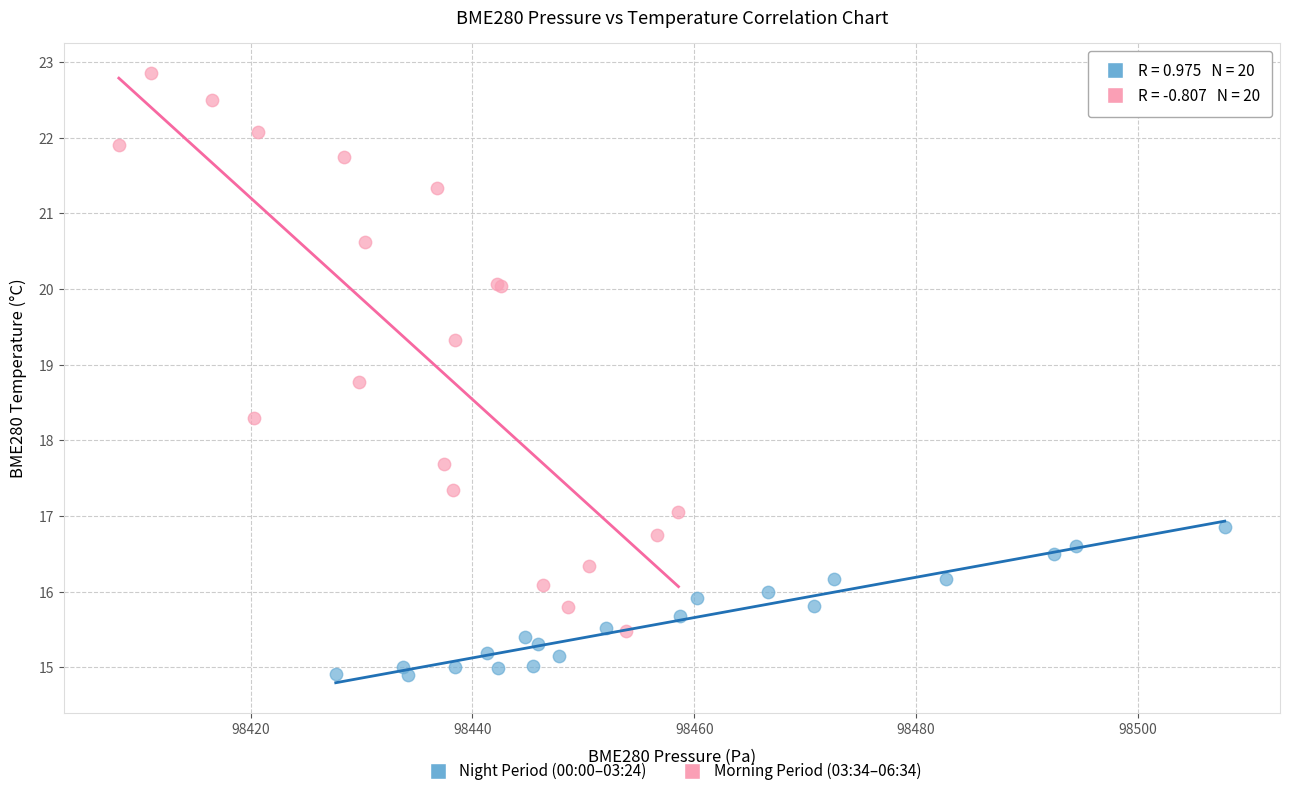

Which series has the widest spread of Y values?

Morning Period (03:34–06:34)